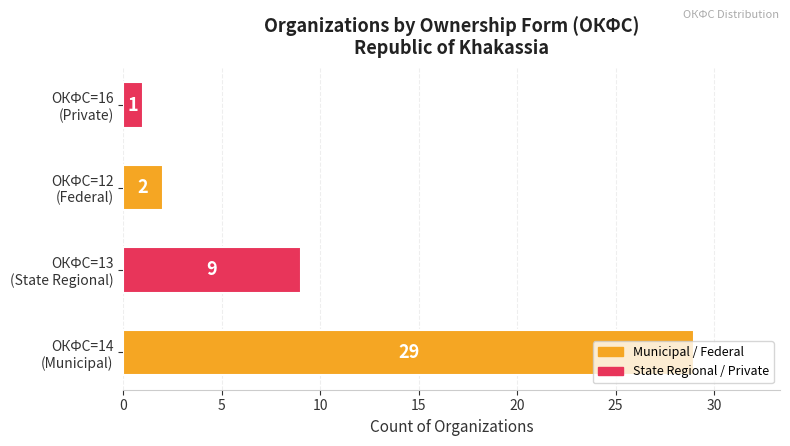

What is the maximum value shown in the chart?

29